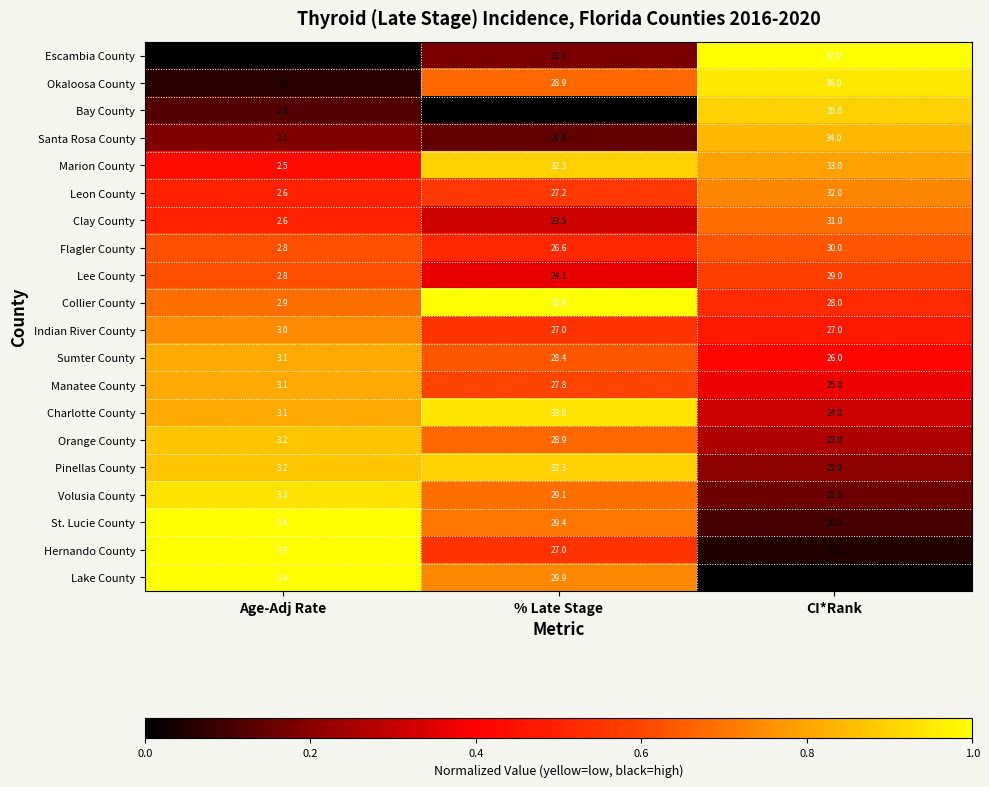

Rank the series at CI*Rank from lowest to highest value.

Lake County, Hernando County, St. Lucie County, Volusia County, Pinellas County, Orange County, Charlotte County, Manatee County, Sumter County, Indian River County, Collier County, Lee County, Flagler County, Clay County, Leon County, Marion County, Santa Rosa County, Bay County, Okaloosa County, Escambia County